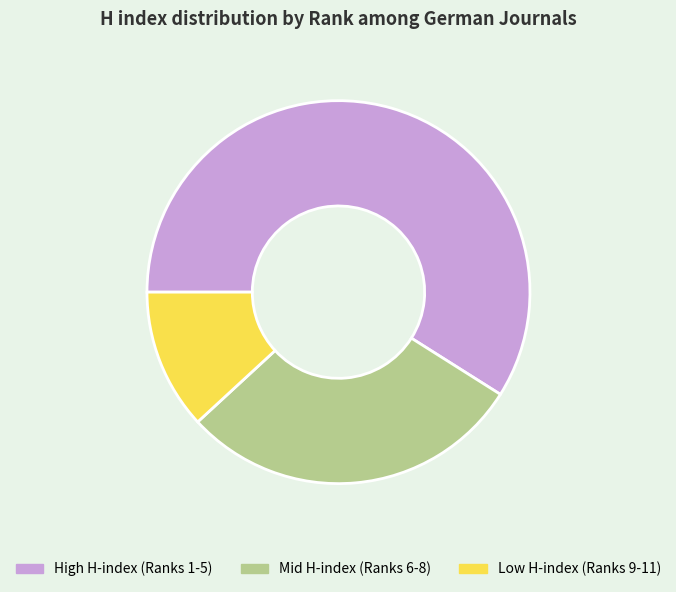

Is it true that Low H-index (Ranks 9-11) is 12% of the pie?

True